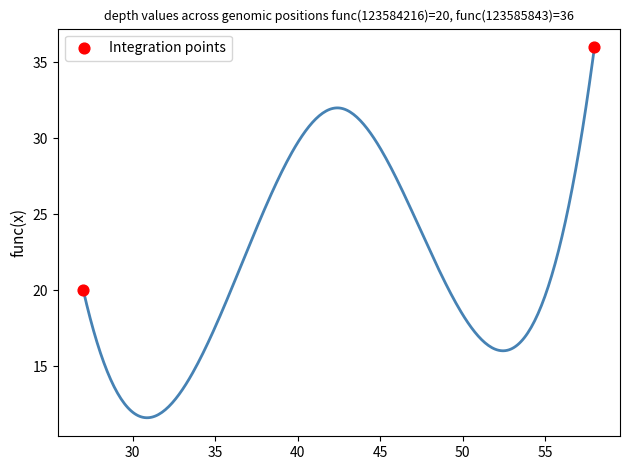

What is the average Y value?

28